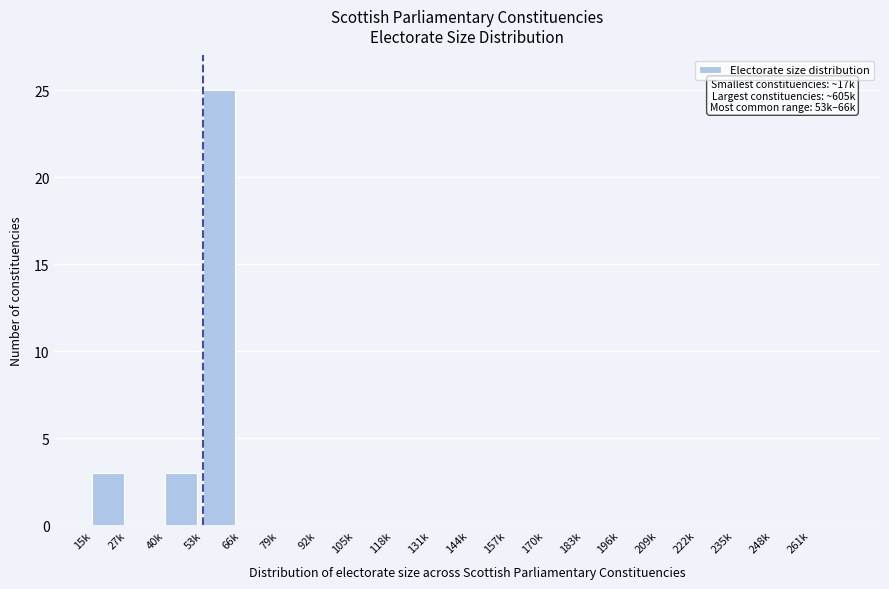

Reading left to right, extract all data points from this chart.

15k=3	27k=0	40k=3	53k=25	66k=0	79k=0	92k=0	105k=0	118k=0	131k=0	144k=0	157k=0	170k=0	183k=0	196k=0	209k=0	222k=0	235k=0	248k=0	261k=0